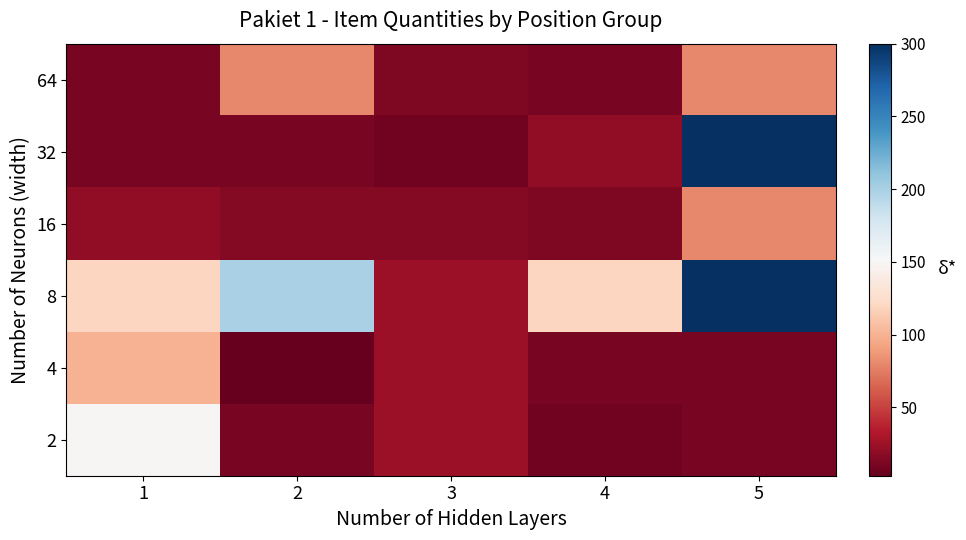

At which category is the sum across all series the highest?

5